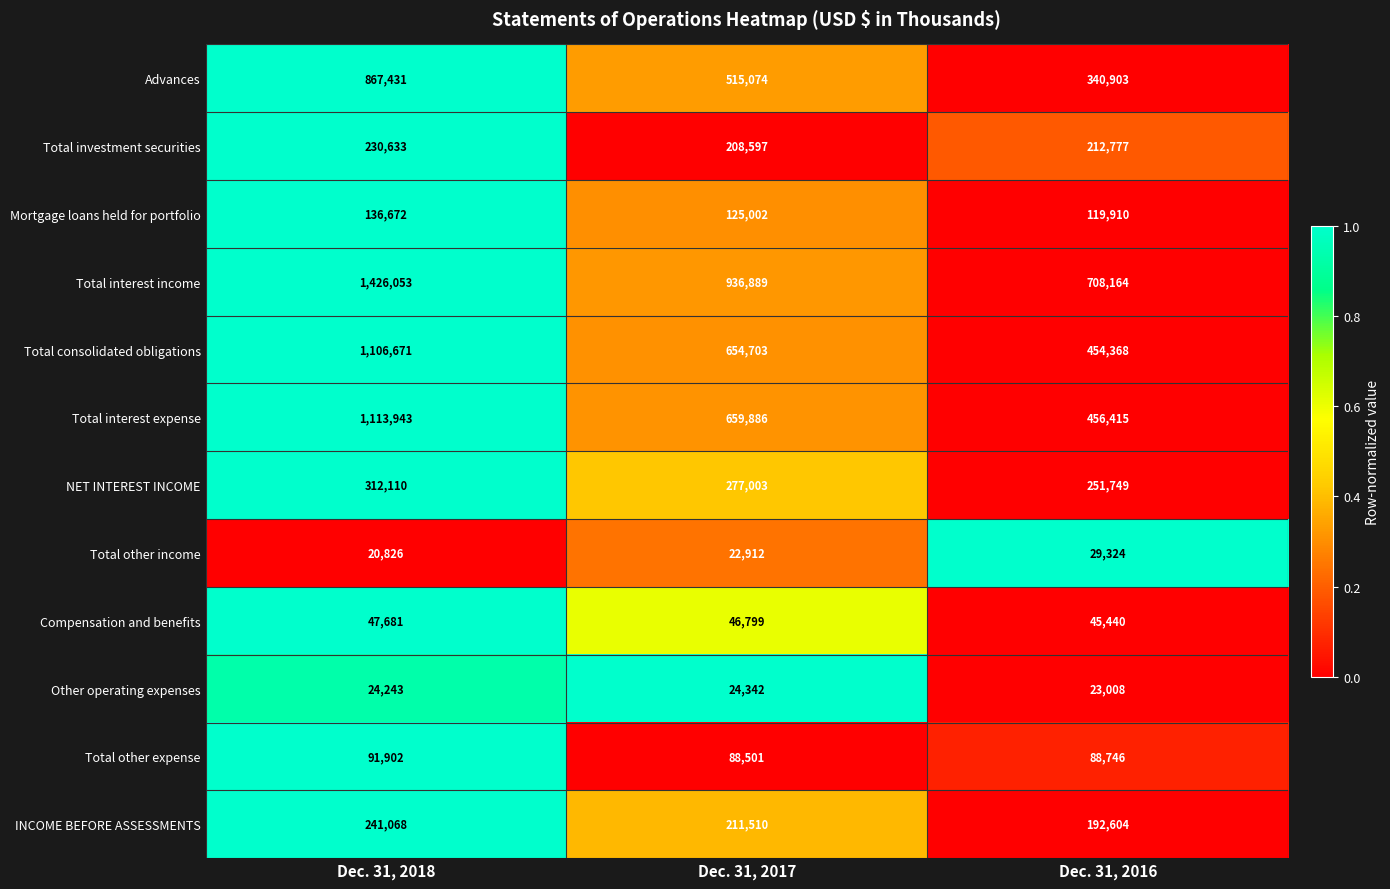

How many distinct data groups are displayed?

12